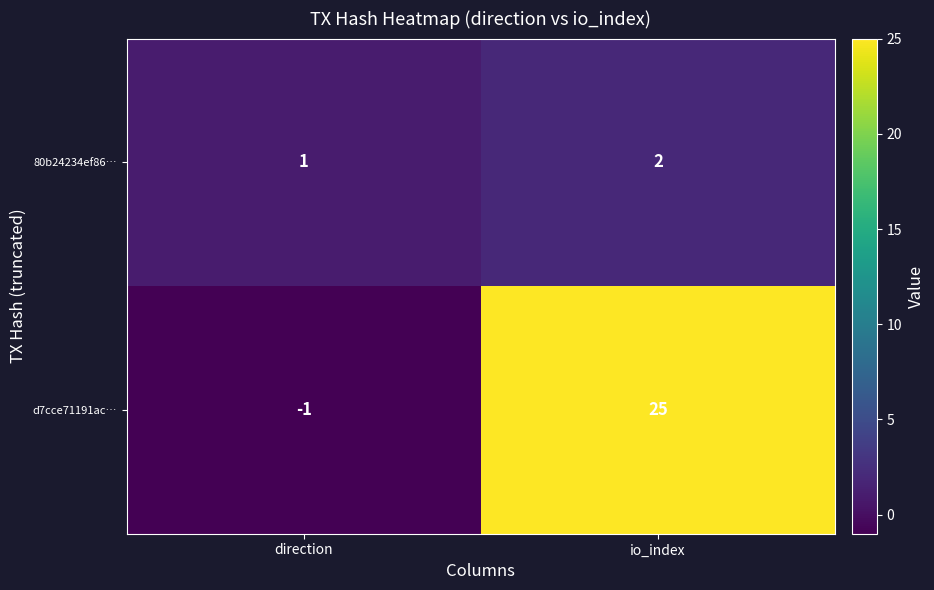

Is it true that d7cce71191ac… equals 34 at io_index?

False